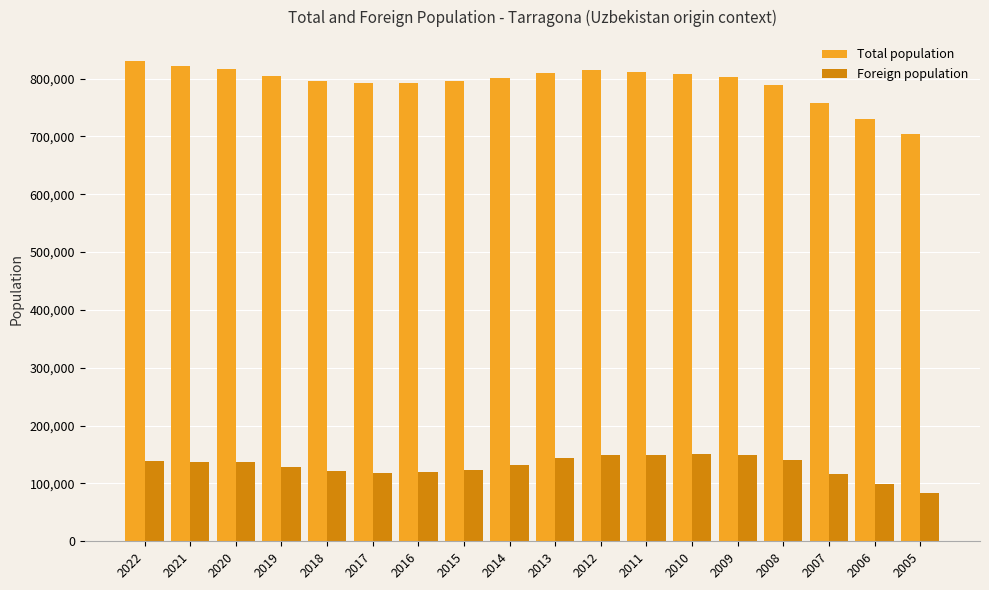

How many bars are there in total?

36